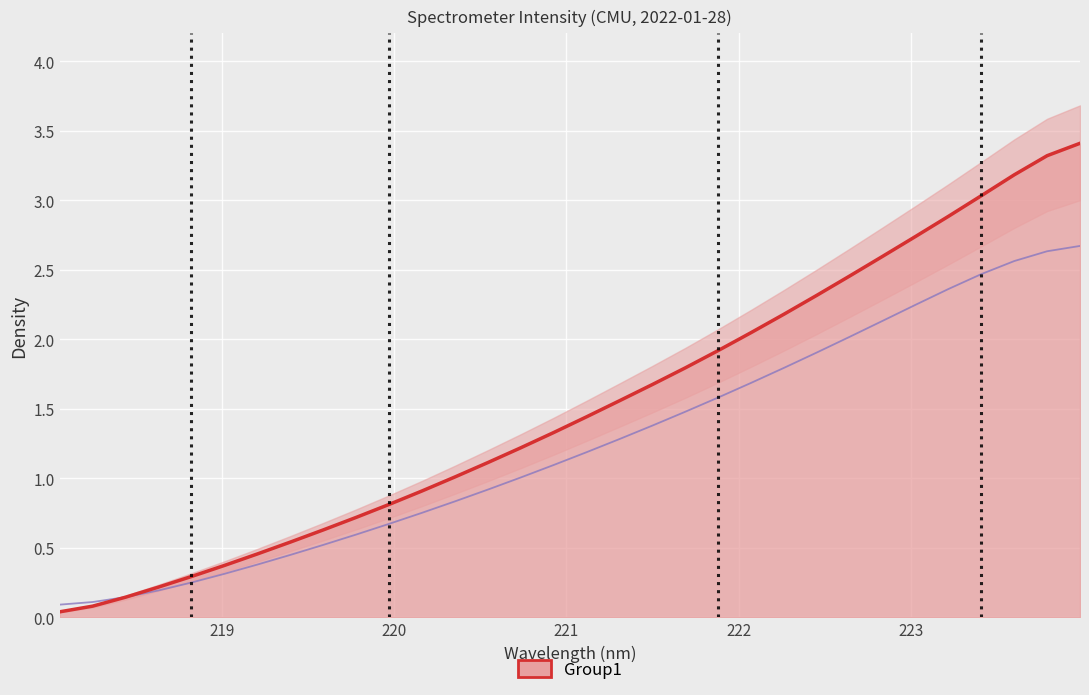

The chart shows a value of 0.7 at 19. True or false?

False